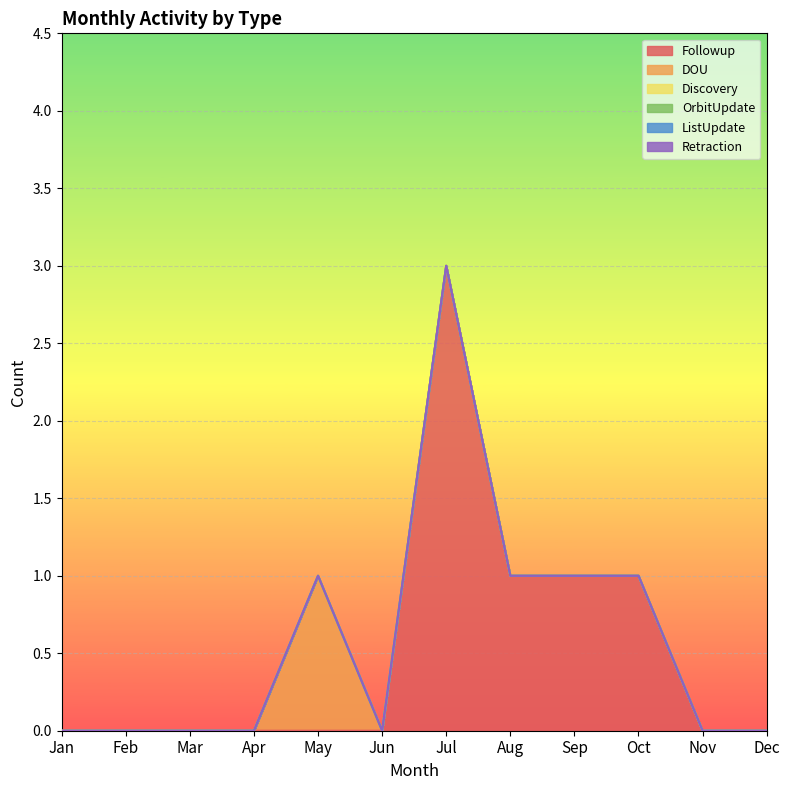

Does the chart display data point markers on the line(s)?

No